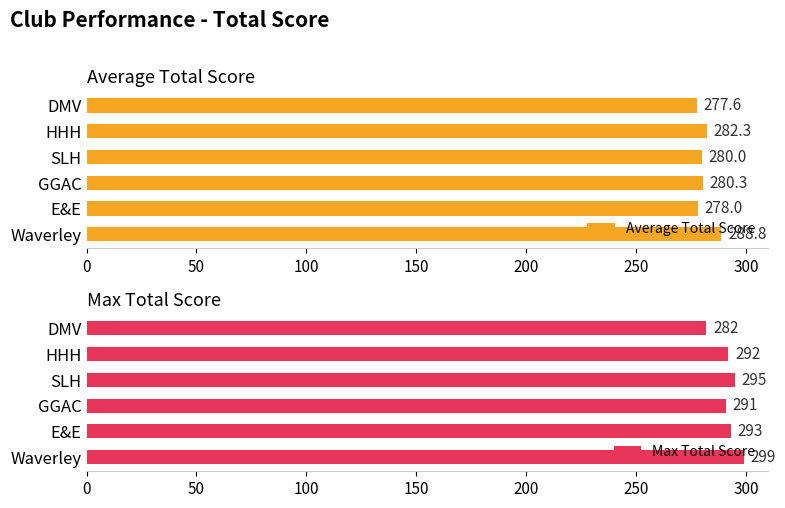

Where is Average Total Score nearest to the value 283?

HHH